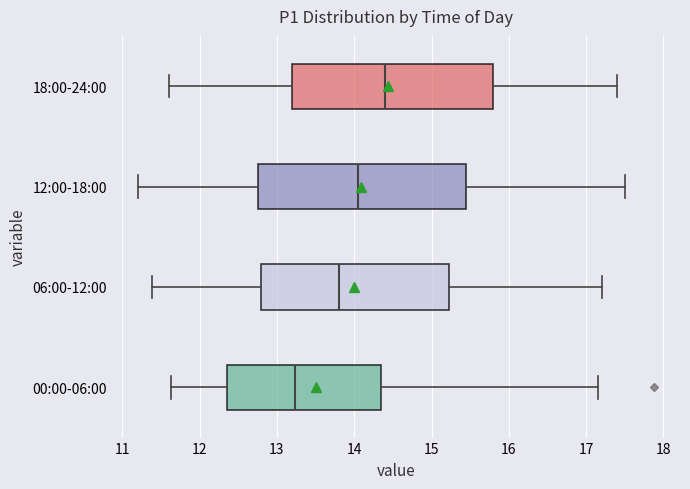

Reading bottom to top, transcribe this box plot: for each box, give where its median line is, the range the box spans, and where its two whiskers end, as read against the x-axis. The values are not printed on the chart, so give them approximately, as read against the axis.

00:00-06:00: median 13.2, box 12.4 to 14.4, whiskers 11.6 to 17.2
06:00-12:00: median 13.8, box 12.8 to 15.2, whiskers 11.4 to 17.2
12:00-18:00: median 14.1, box 12.8 to 15.5, whiskers 11.2 to 17.5
18:00-24:00: median 14.4, box 13.2 to 15.8, whiskers 11.6 to 17.4